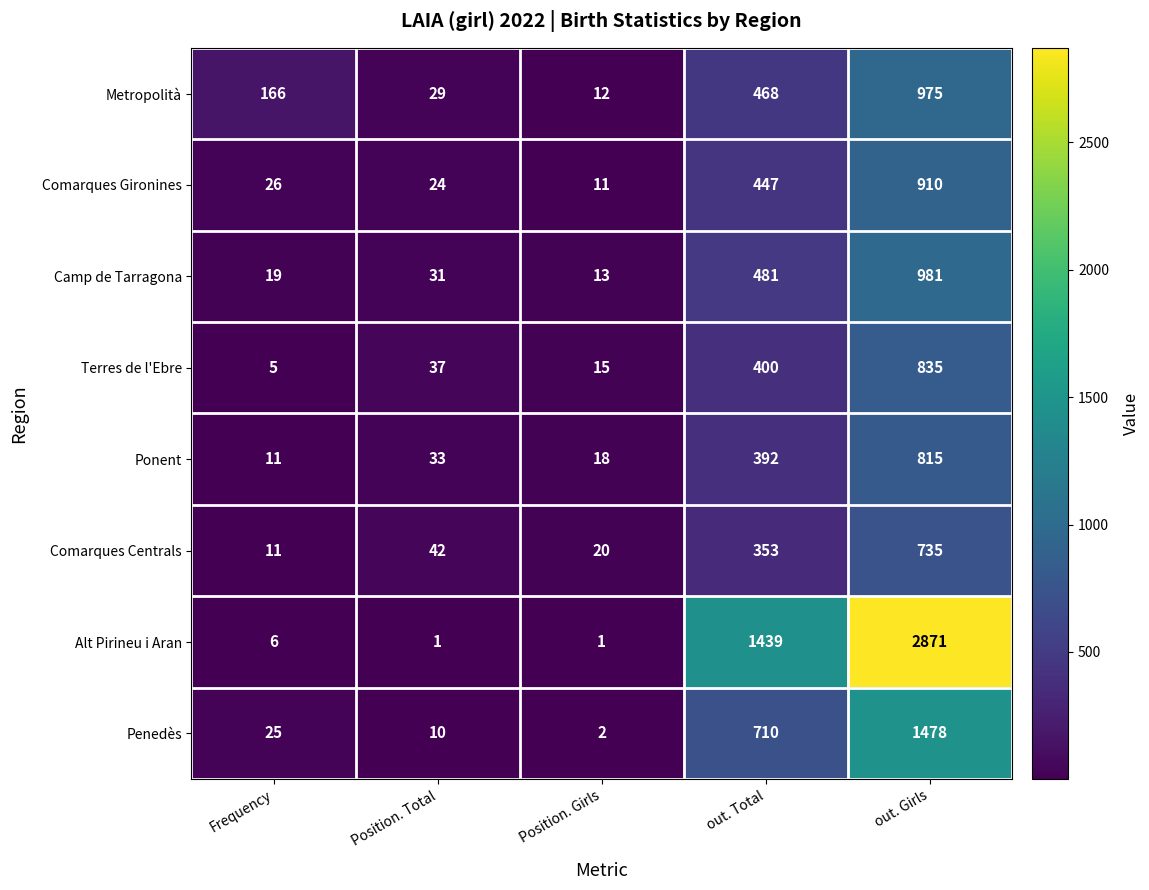

Which series has the largest total across all categories?

Alt Pirineu i Aran